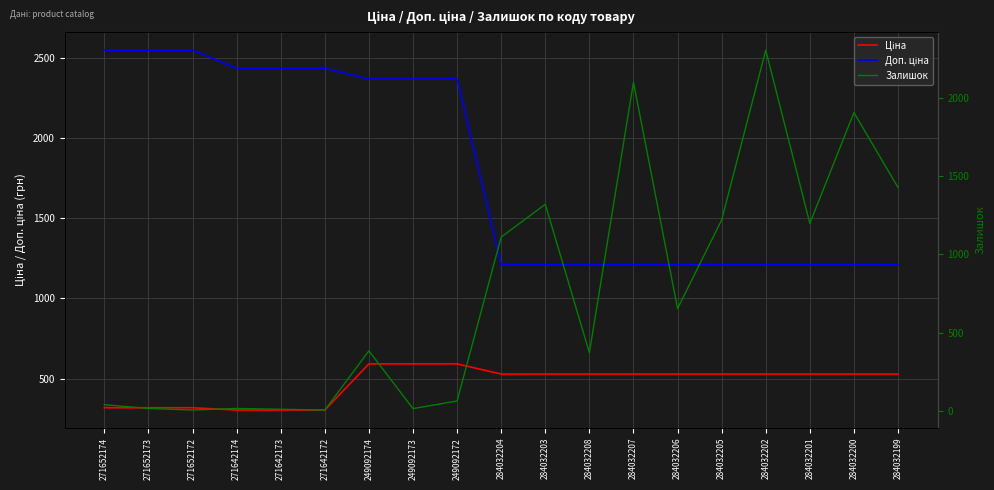

Which has a higher value, 284032207 or 271642173?

284032207